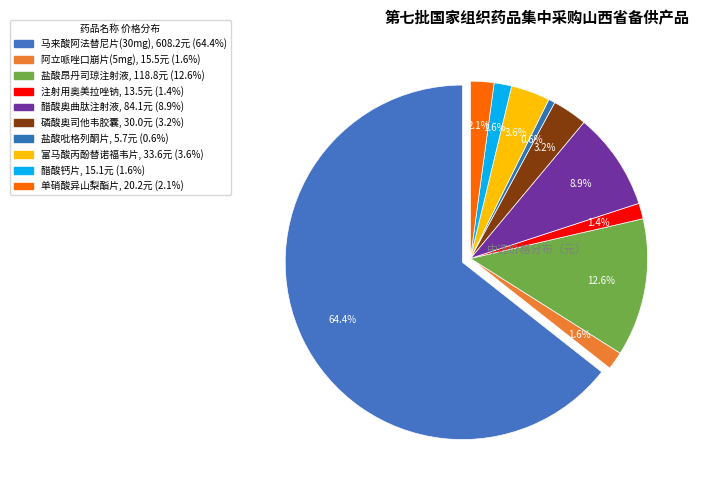

Combined, do 盐酸吡格列酮片 and 富马酸丙酚替诺福韦片 account for over 50%?

No